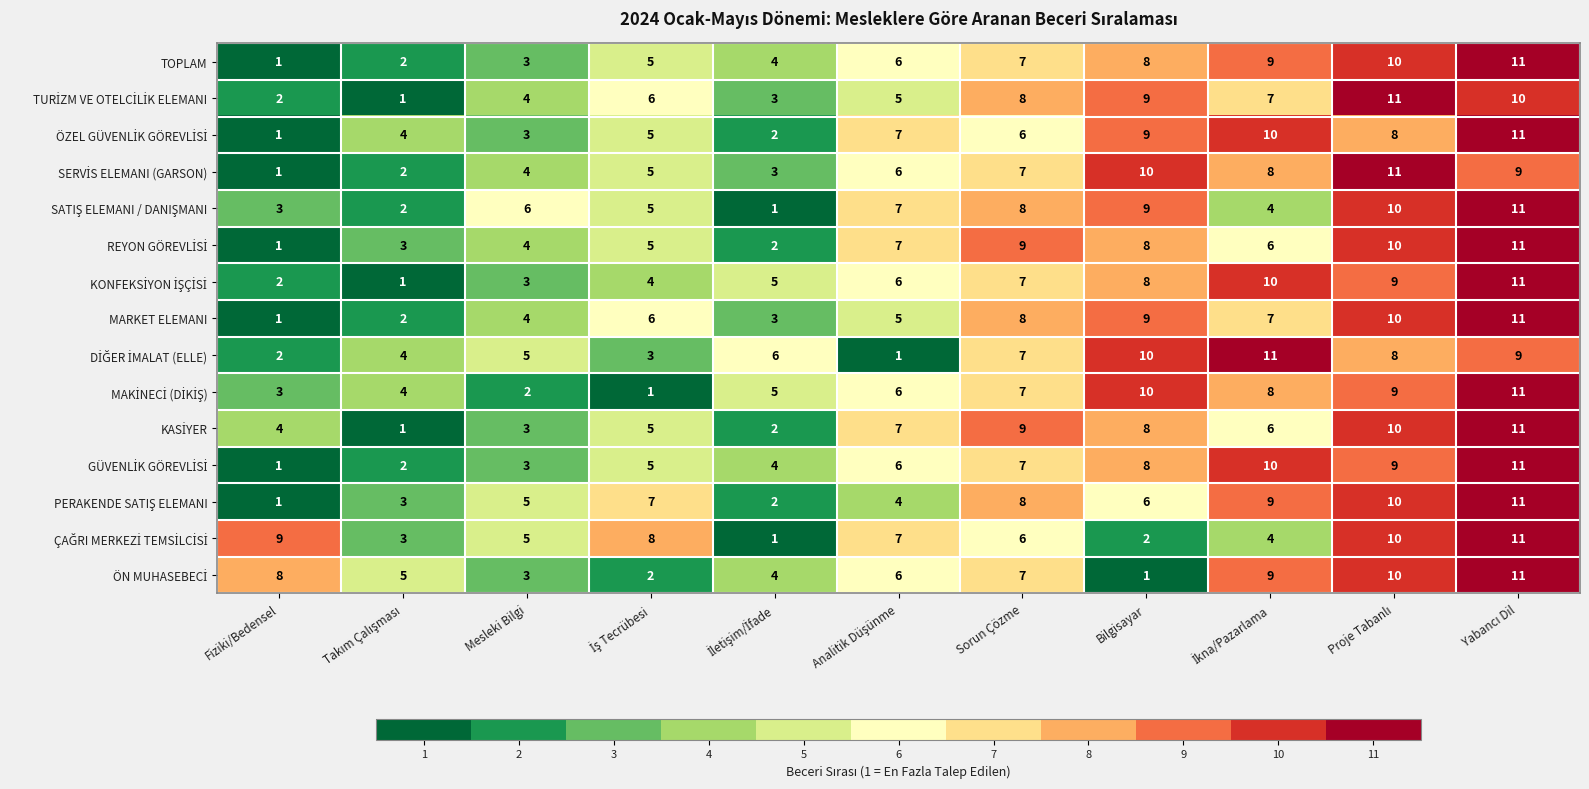

What is the spread (max minus min) of values at Sorun Çözme?

3